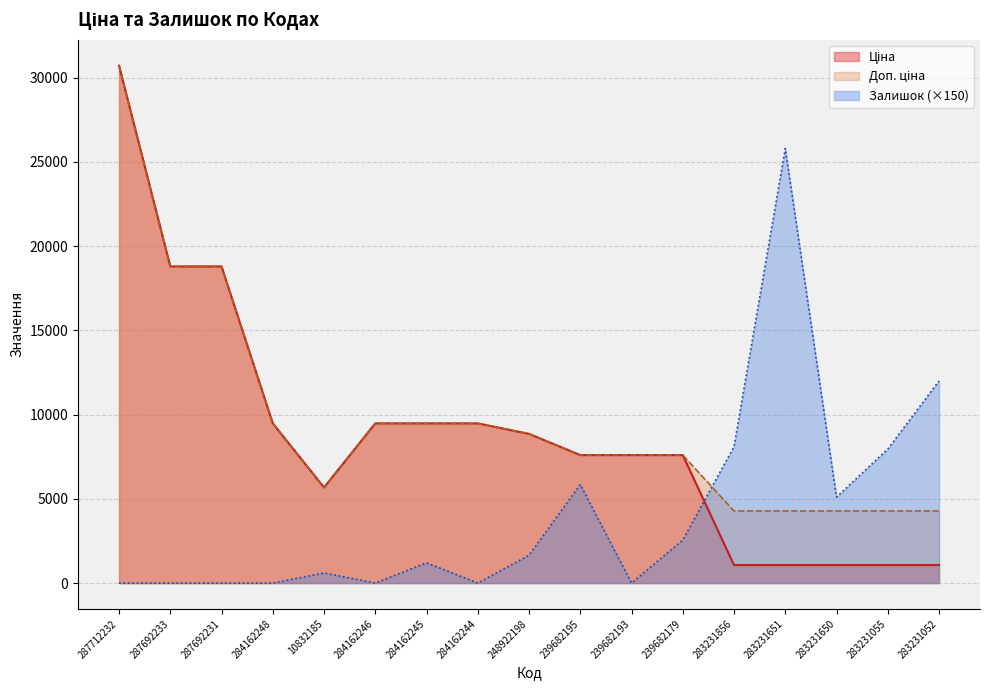

In Залишок, how many points are higher than both neighbors (excluding endpoints)?

4